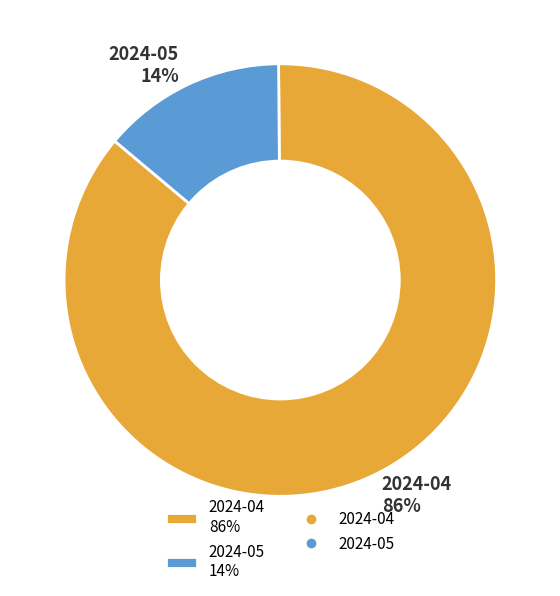

Which has a higher value, 2024-04 86% or 2024-05 14%?

2024-04 86%